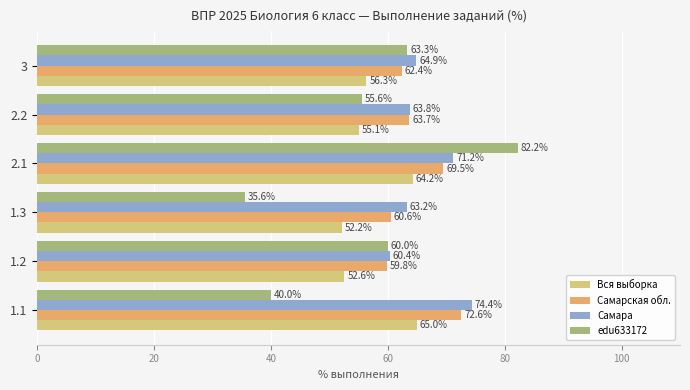

At which label is Самара closest to 67?

3